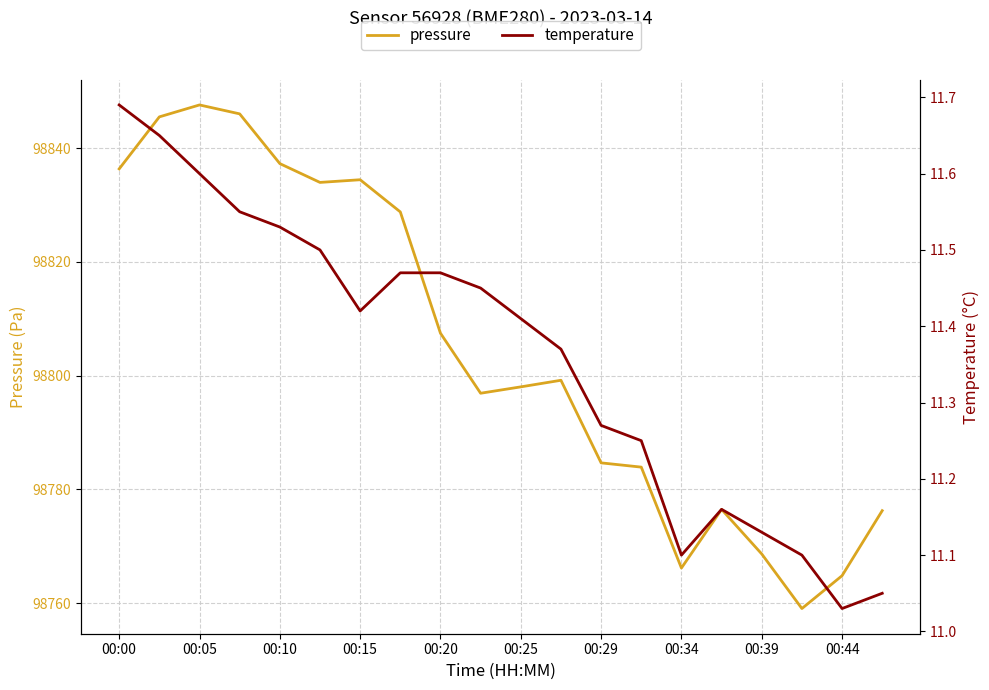

The value of pressure at 00:25 is 98798.0. True or false?

True